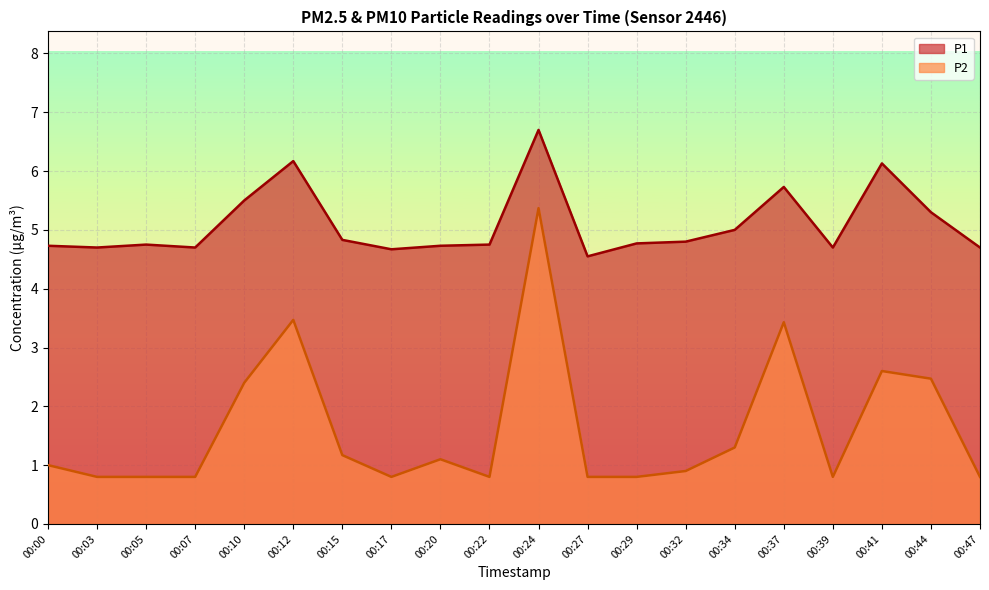

Reading left to right, transcribe all the data shown in this chart.

P1: 00:00=4.7	00:03=4.7	00:05=4.8	00:07=4.7	00:10=5.5	00:12=6.2	00:15=4.8	00:17=4.7	00:20=4.7	00:22=4.8	00:24=6.7	00:27=4.5	00:29=4.8	00:32=4.8	00:34=5.0	00:37=5.7	00:39=4.7	00:41=6.1	00:44=5.3	00:47=4.7
P2: 00:00=1.0	00:03=0.8	00:05=0.8	00:07=0.8	00:10=2.4	00:12=3.5	00:15=1.2	00:17=0.8	00:20=1.1	00:22=0.8	00:24=5.4	00:27=0.8	00:29=0.8	00:32=0.9	00:34=1.3	00:37=3.4	00:39=0.8	00:41=2.6	00:44=2.5	00:47=0.8